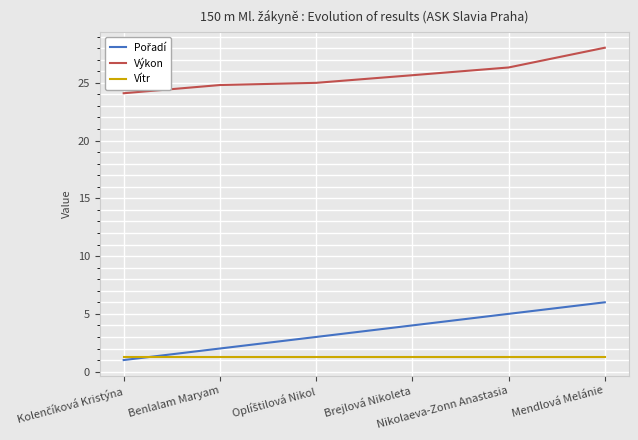

True or false: Vítr and Výkon cross at least once.

False